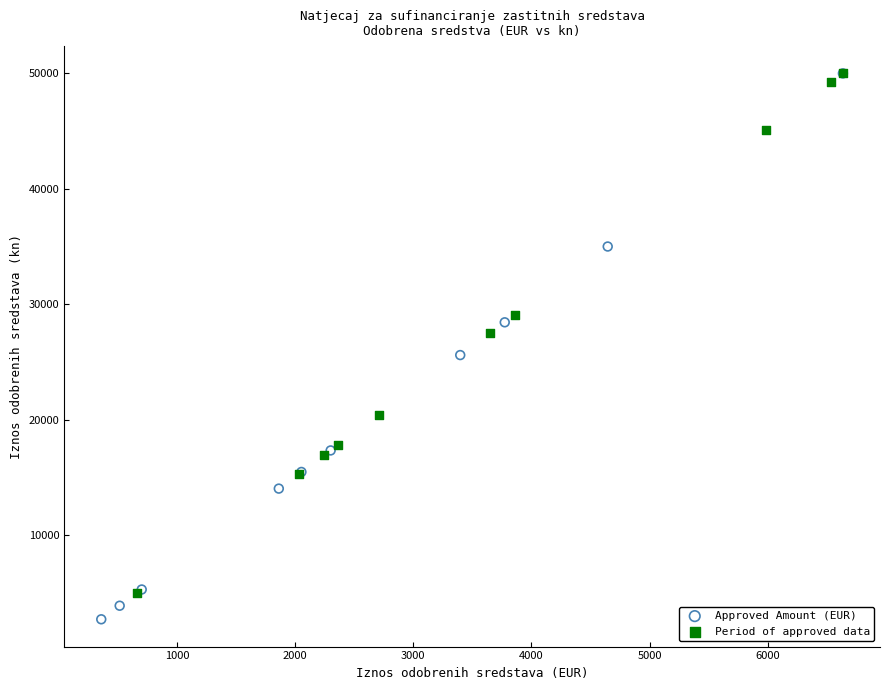

Which series reaches the minimum Y coordinate?

Approved Amount (EUR)